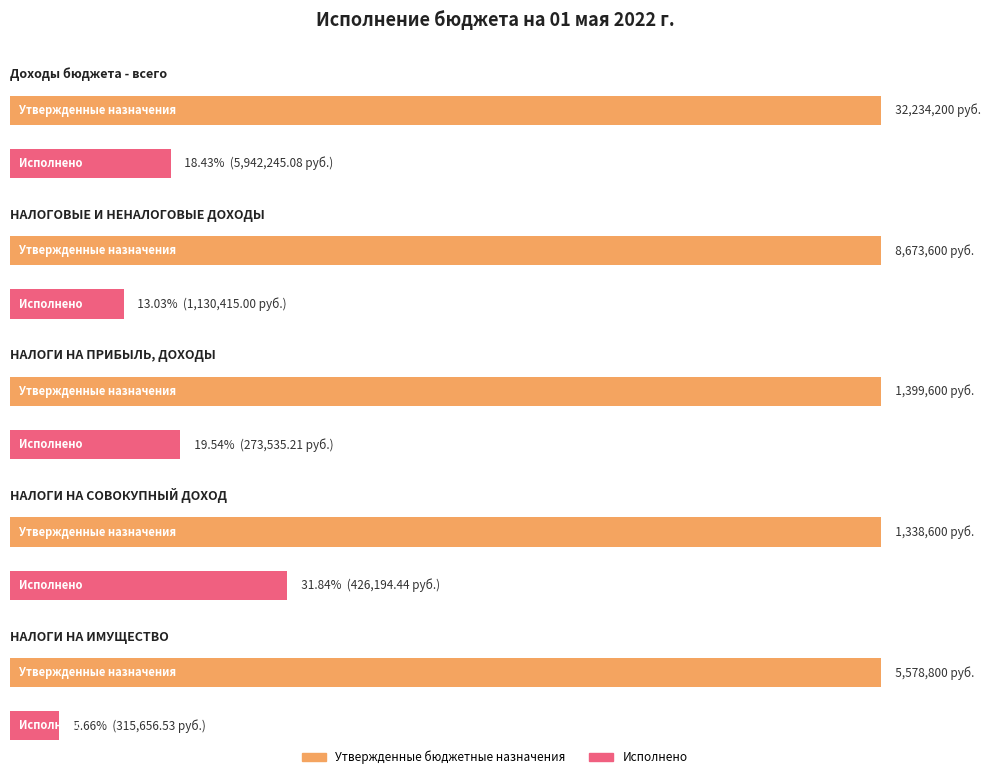

What is the label of the 2nd bar from the left?

НАЛОГОВЫЕ И НЕНАЛОГОВЫЕ ДОХОДЫ